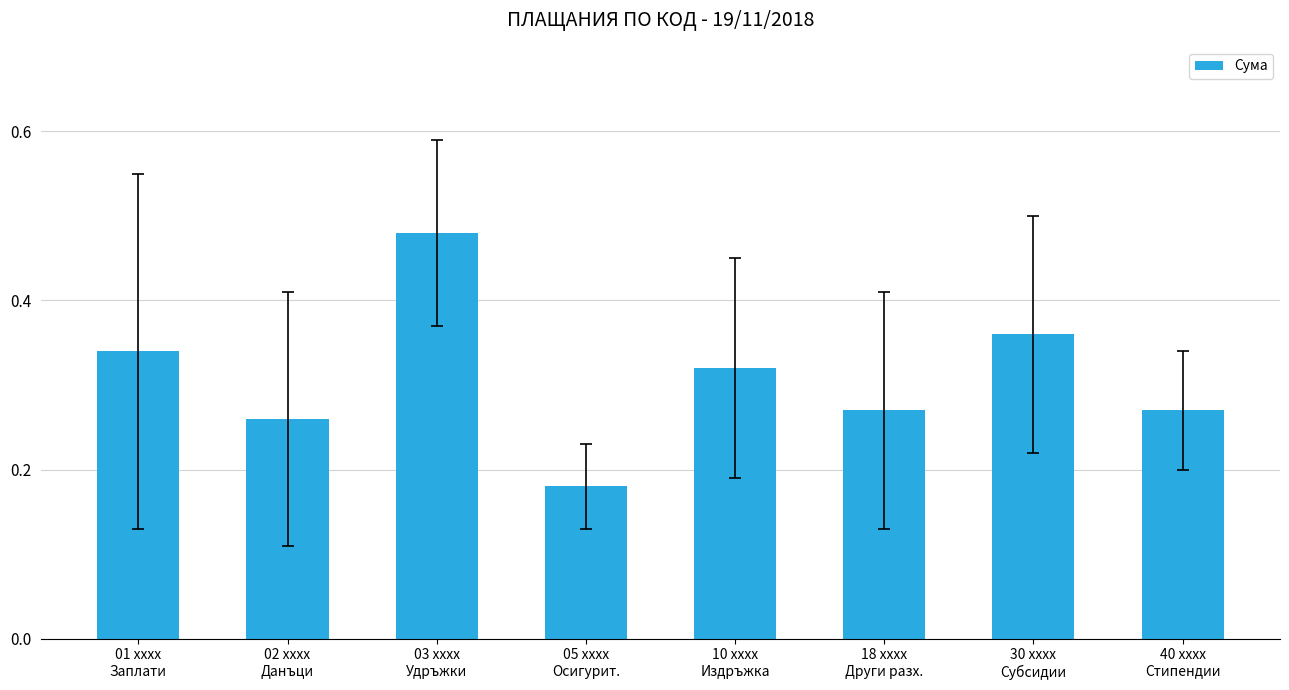

At which category does the chart reach its minimum across all series?

05 xxxx
Осигурит.